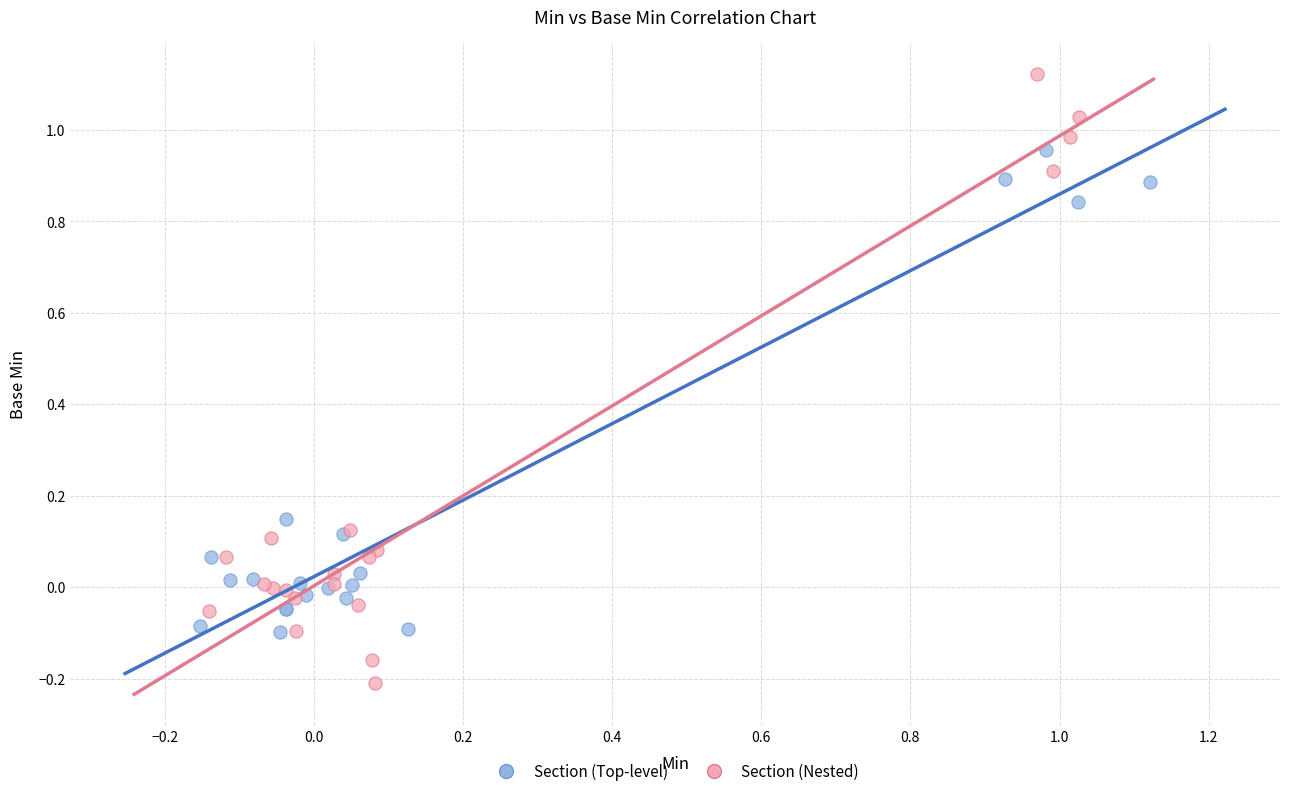

Which series reaches the maximum Y coordinate?

Section (Nested)